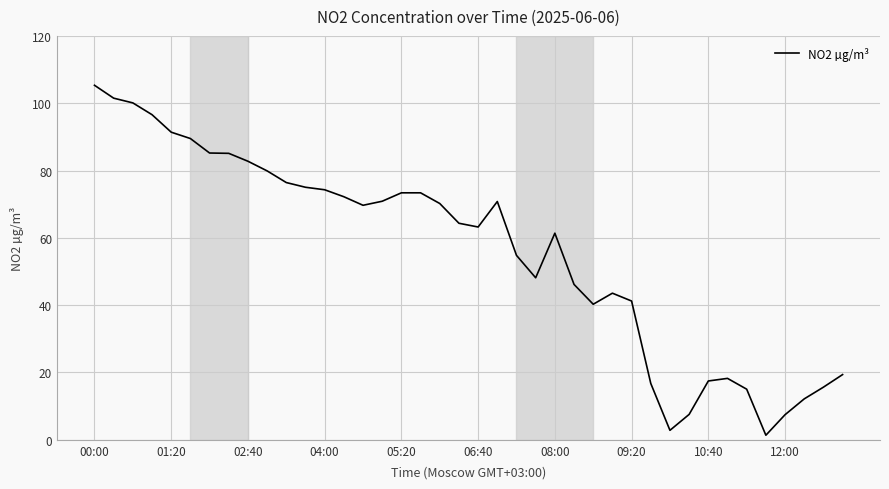

What is the difference between the second highest and minimum values?

100.1